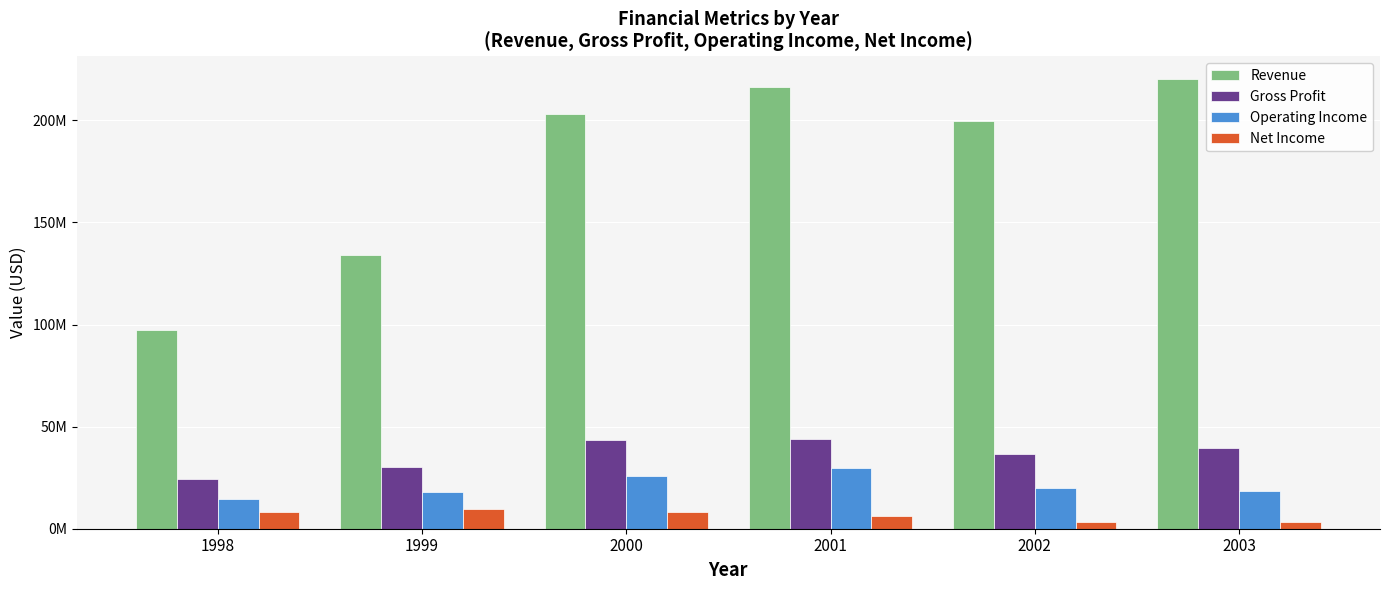

Does the chart contain any negative values?

No